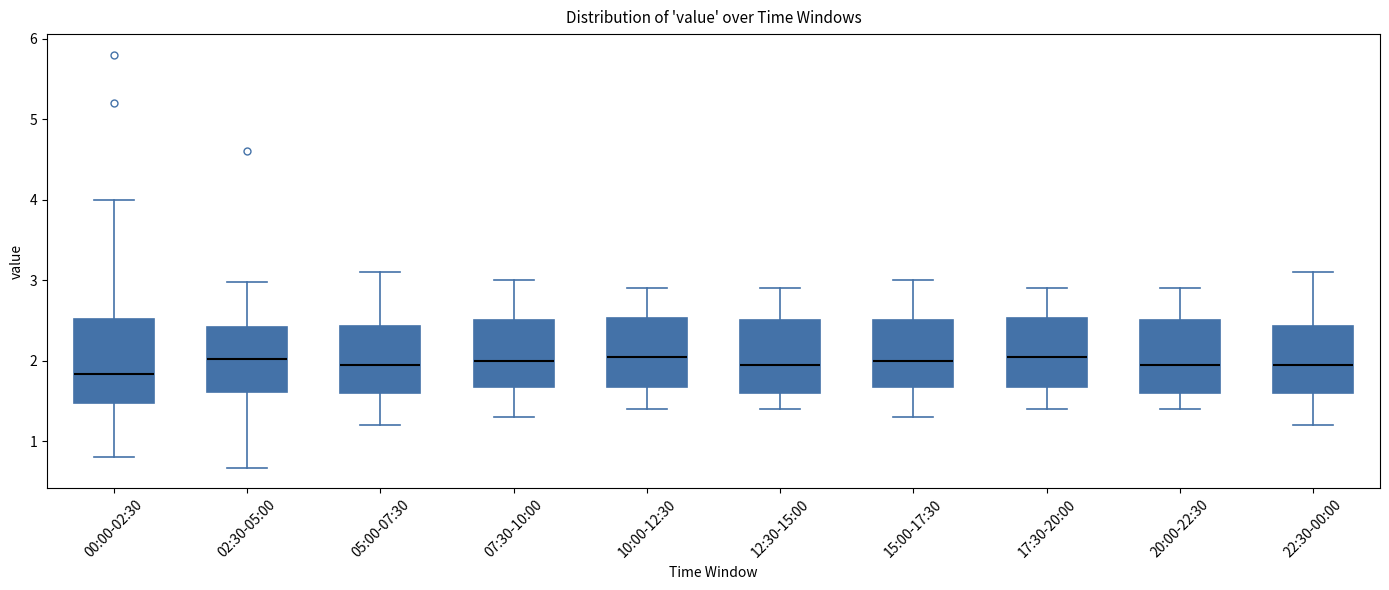

Where does the median line of the box for 12:30-15:00 sit on the y-axis? The values are not printed on the chart, so give them approximately, as read against the axis.

2.0